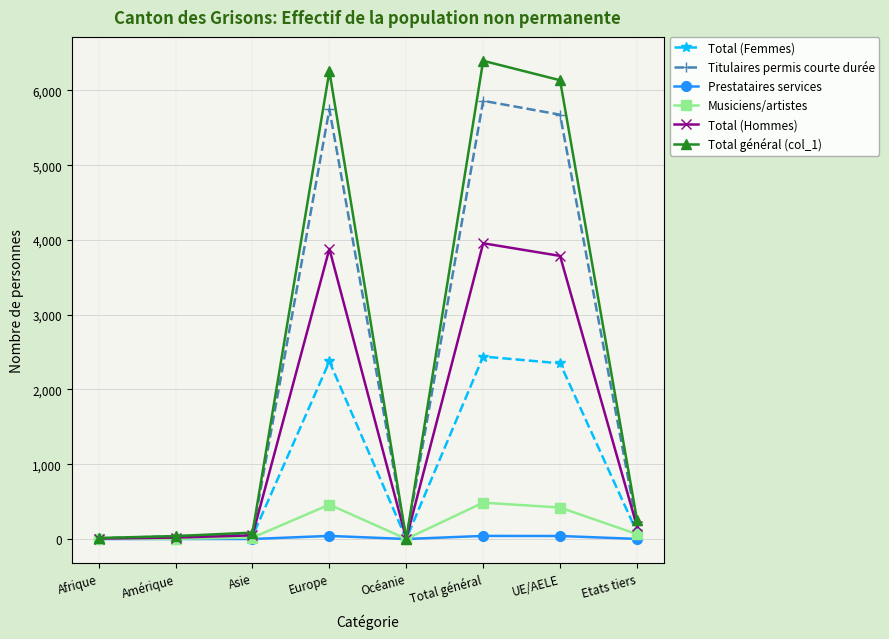

What is the total value across all series at Amérique?

116